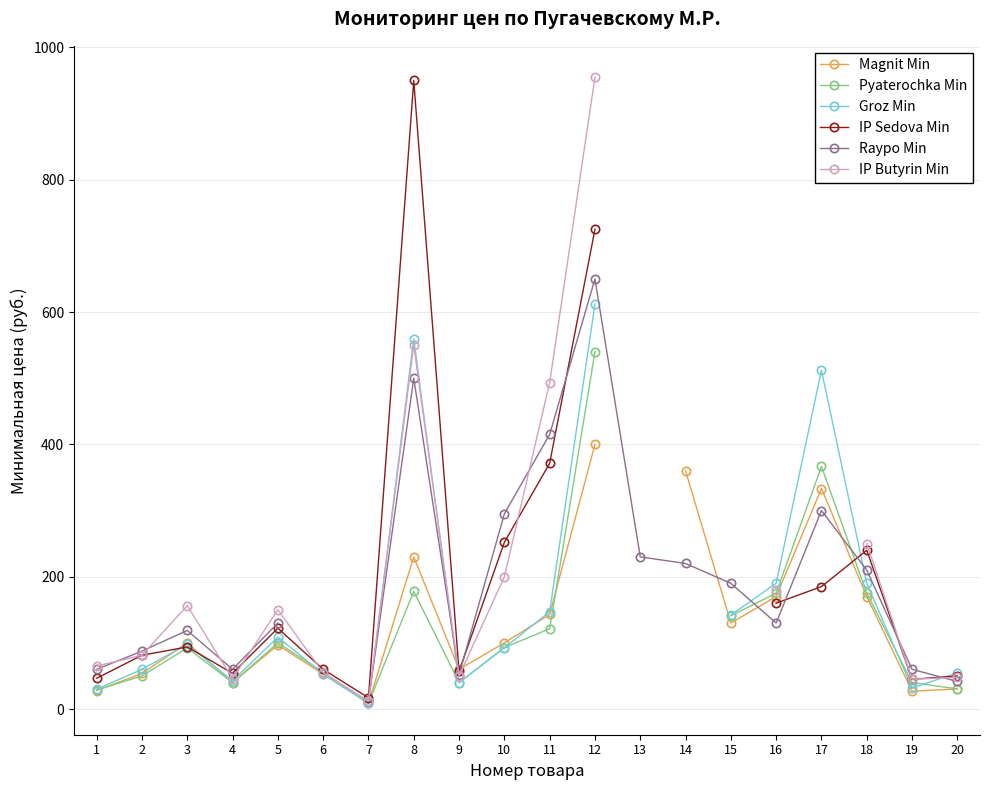

Which series has the widest spread of values?

IP Butyrin Min